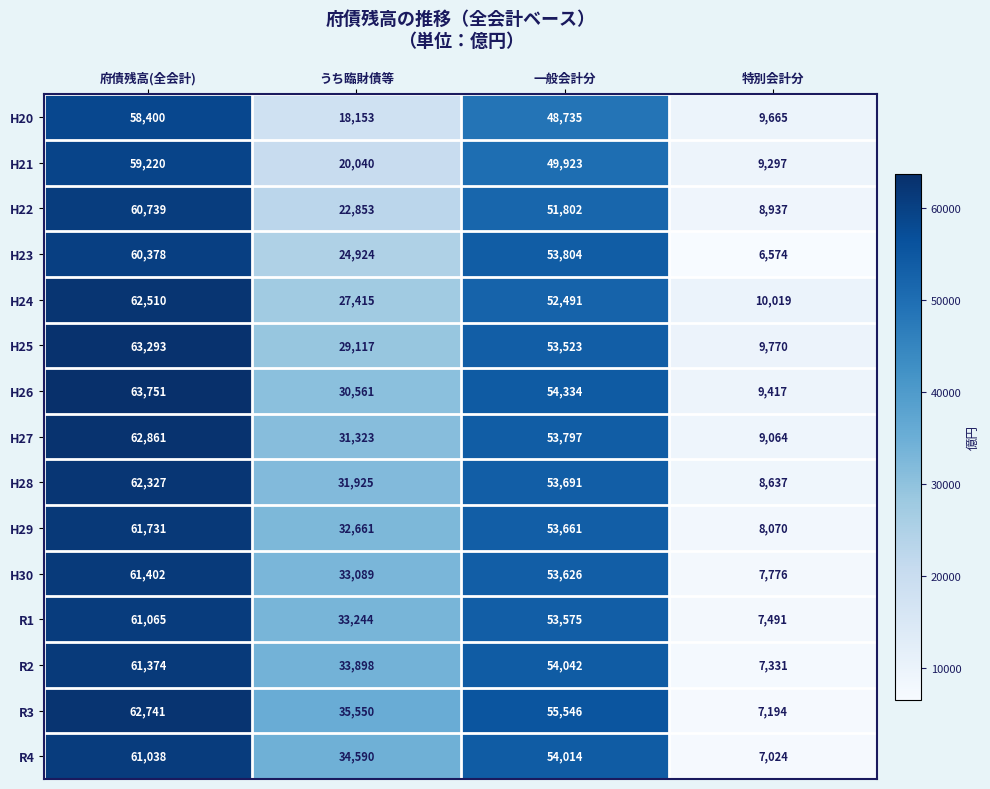

What is the total value across all series at 府債残高(全会計)?

922830